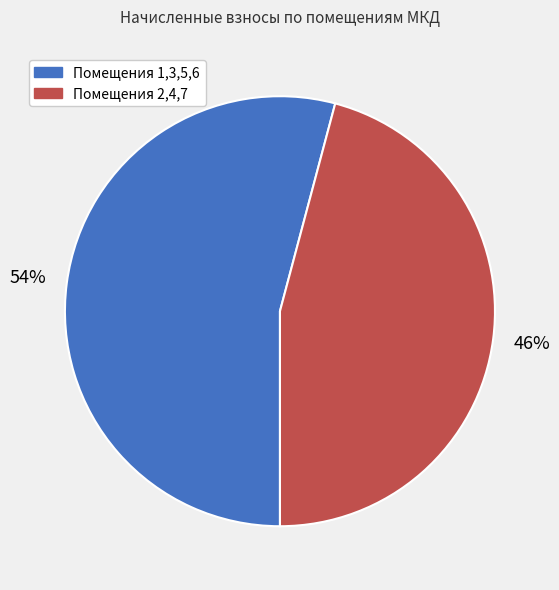

Is there a majority slice in this chart?

Yes